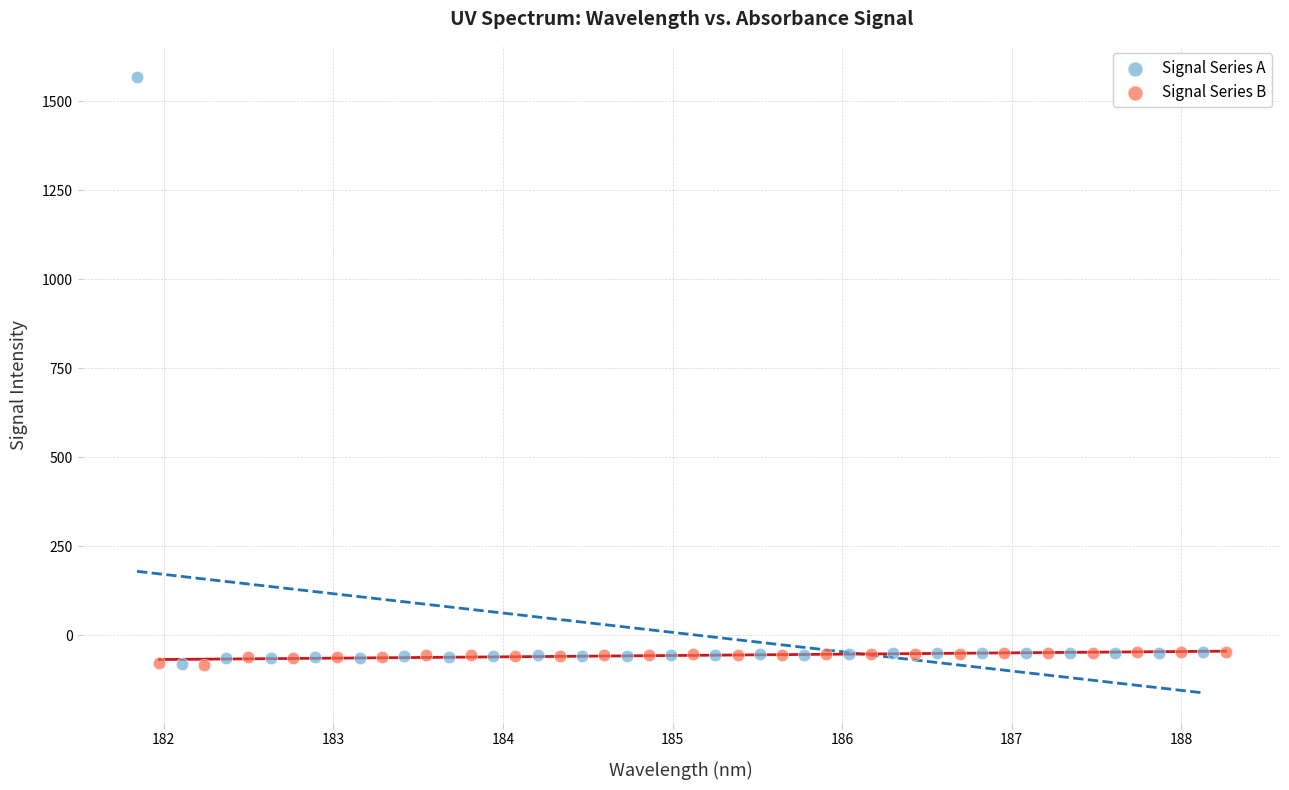

Which series contains the highest Y value?

Signal Series A